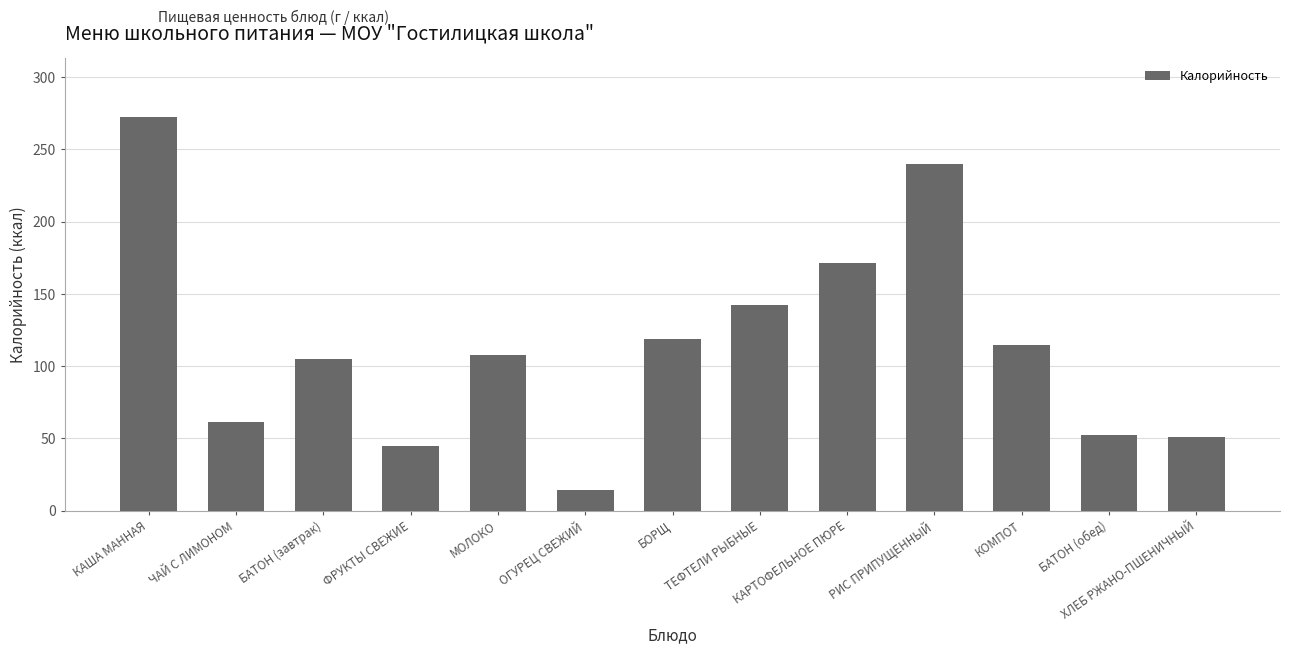

Reading right to left, transcribe all the data shown in this chart.

51.0	52.4	115.0	239.8	171.7	142.3	118.6	14.0	108.0	44.6	104.8	61.6	272.2